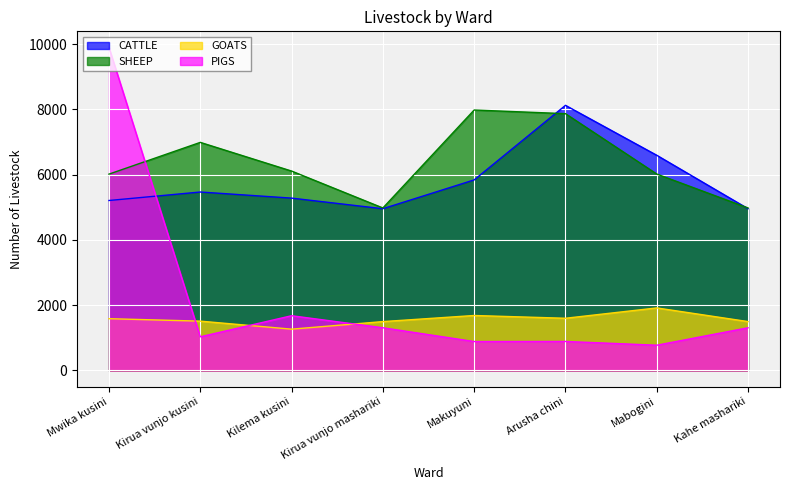

The CATTLE series shows 3440 at Makuyuni. True or false?

False